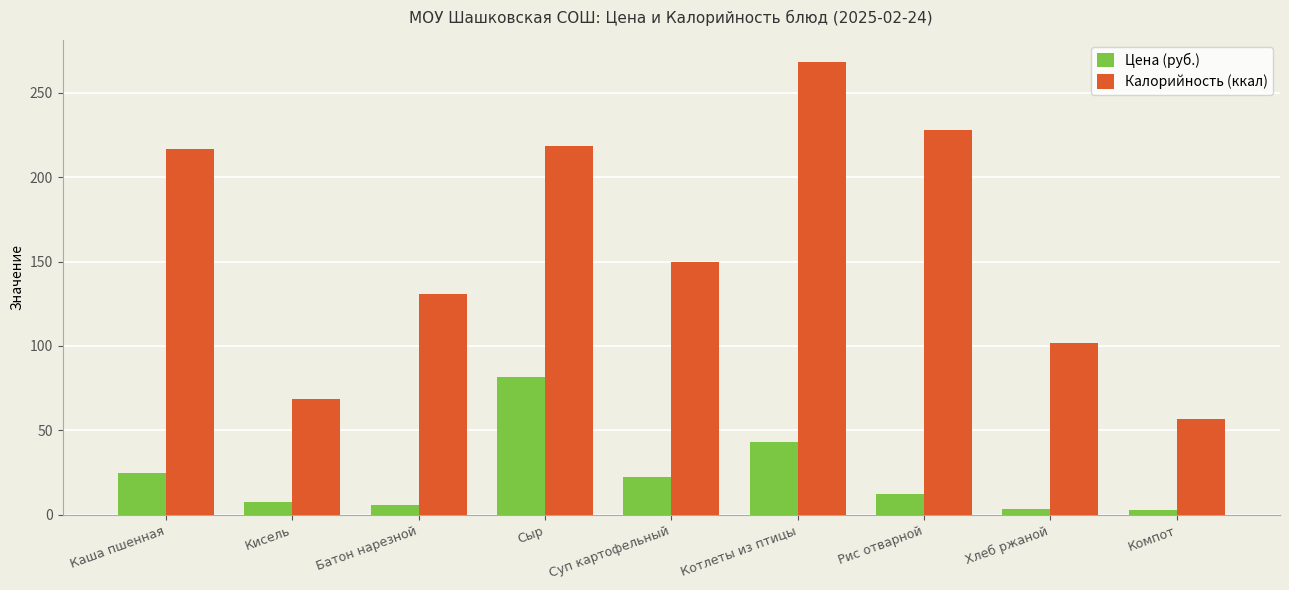

Which series changed the most between Батон нарезной and Компот?

Калорийность (ккал)